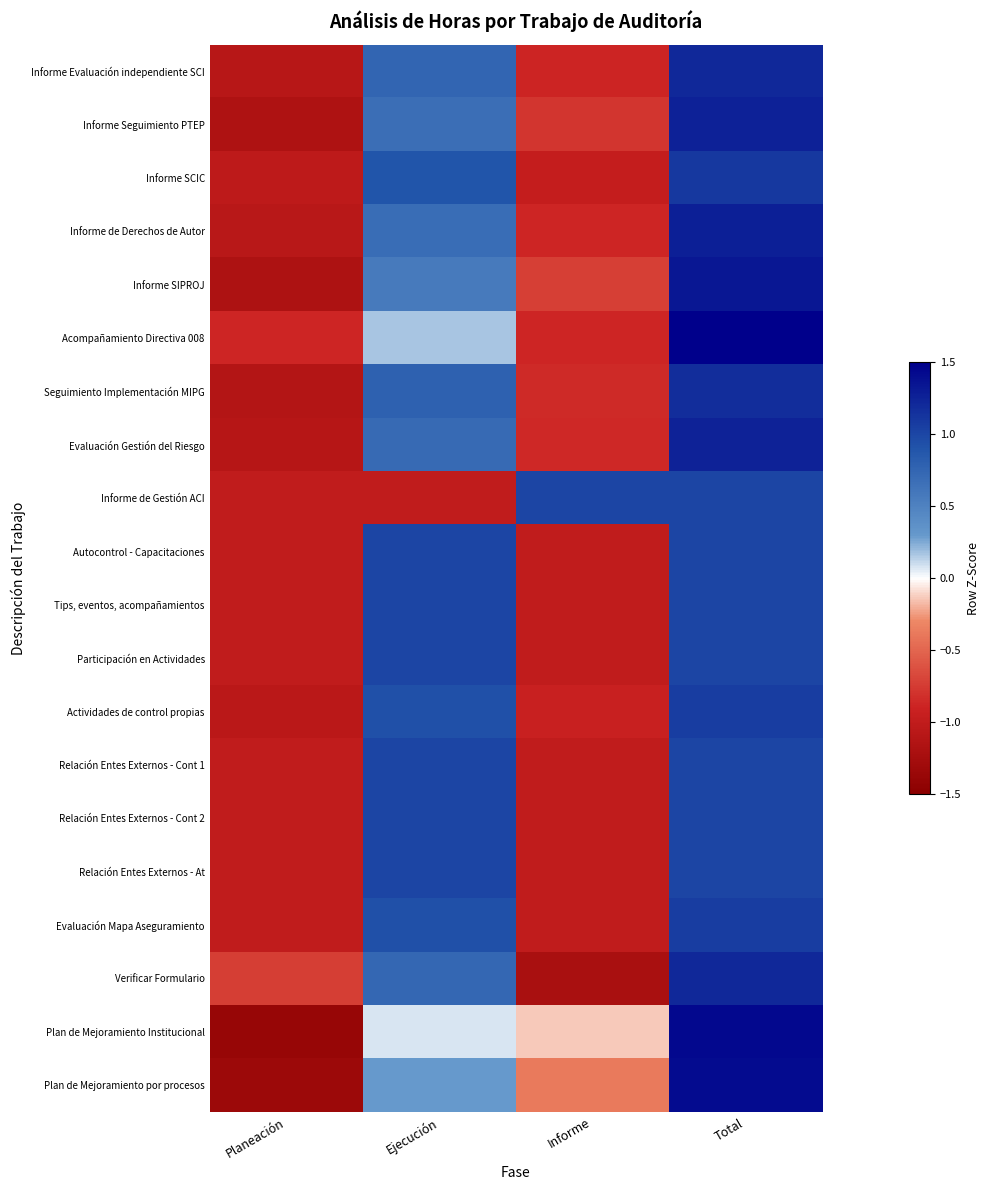

What is the difference between the highest and lowest values at Planeación?

0.7